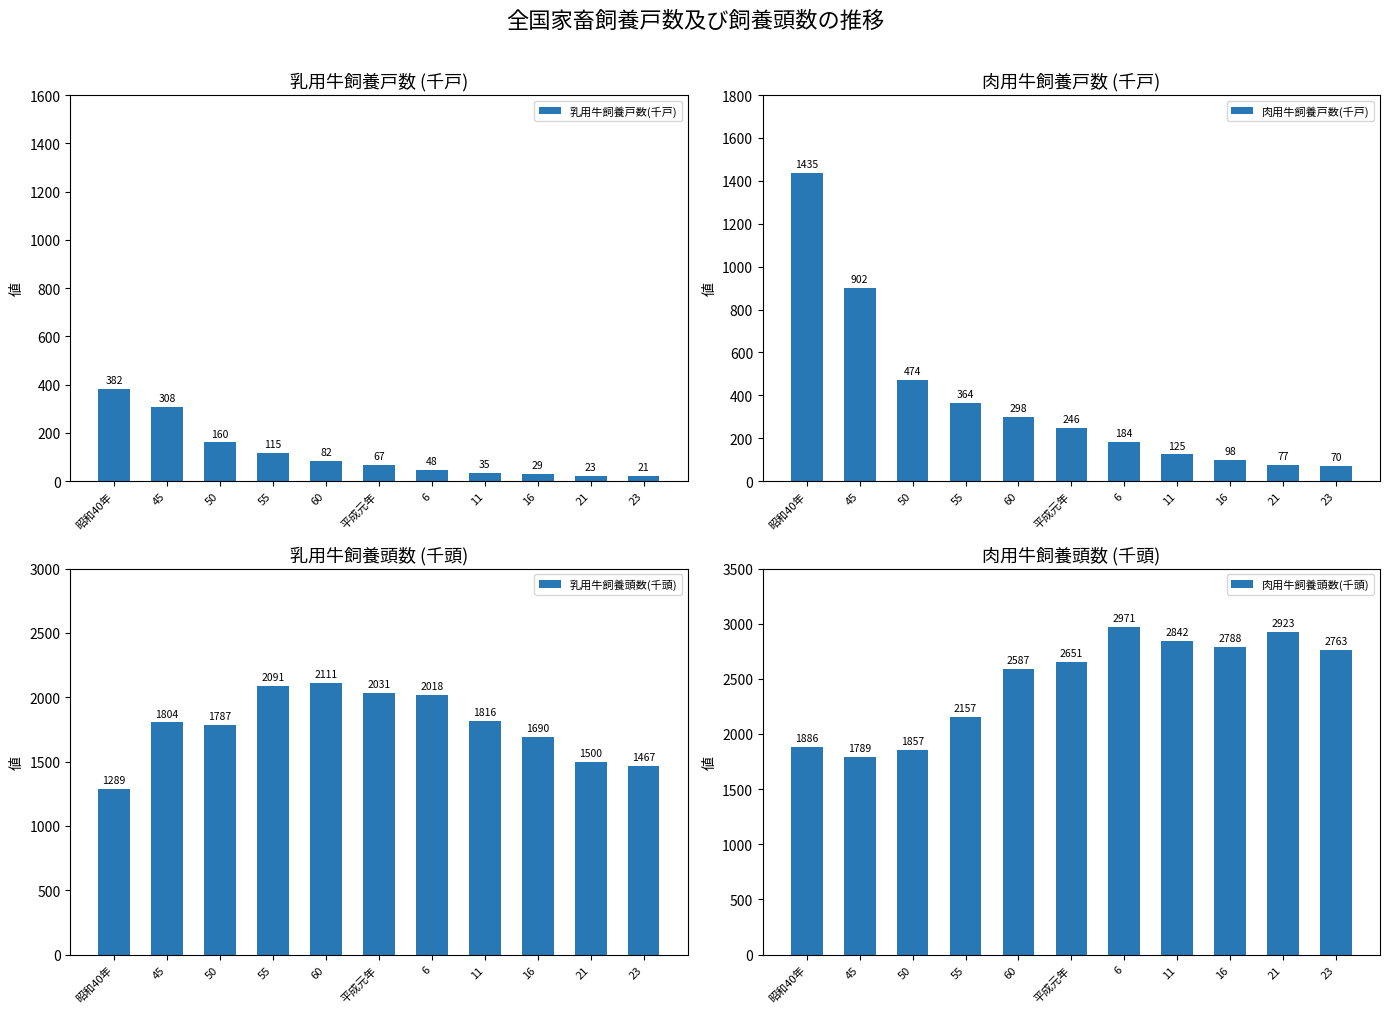

What is the label of the 11th bar from the left?

23